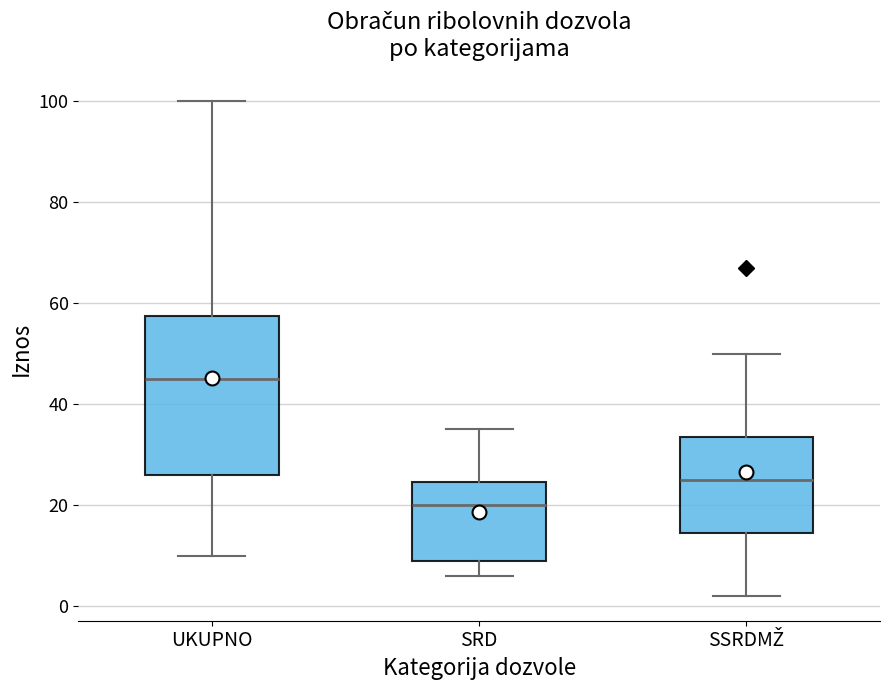

Which box's median line is the lowest?

SRD